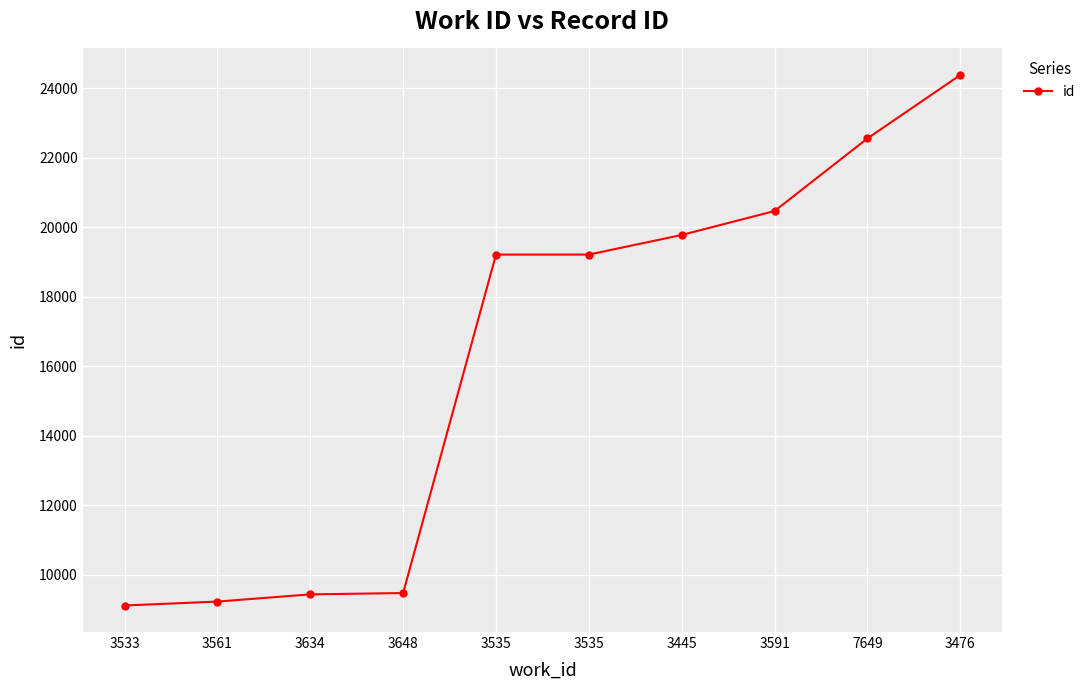

Where is the data nearest to the value 16746?

3535